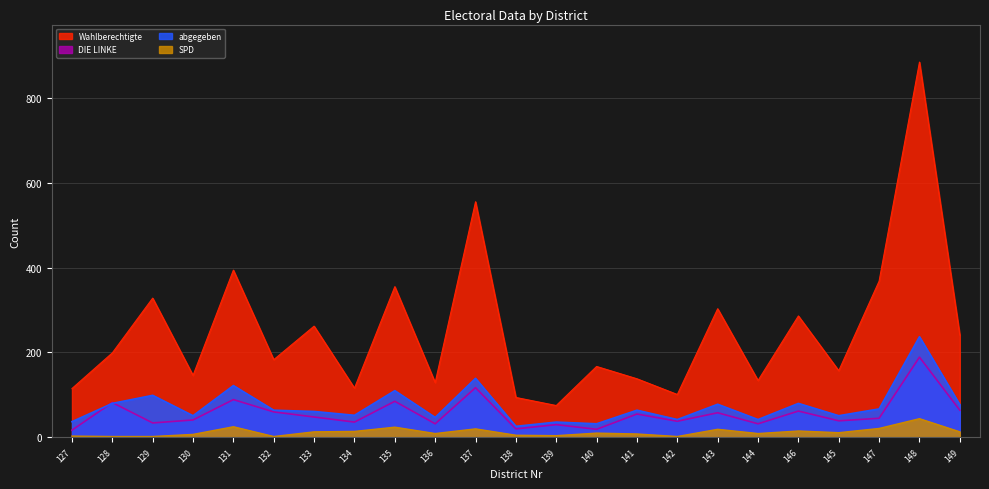

Is it true that Wahlberechtigte equals 323 at 128?

False